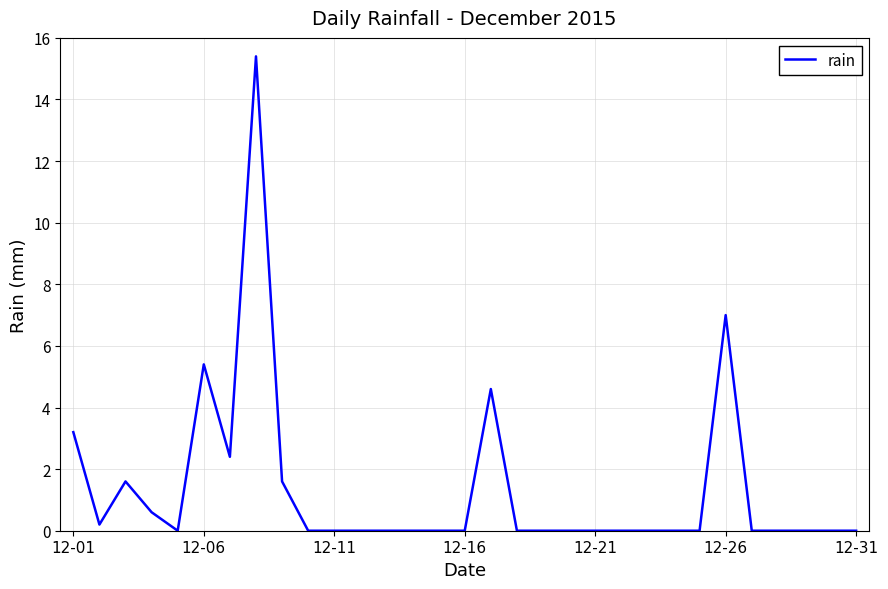

What is the difference between the maximum and minimum values?

15.4